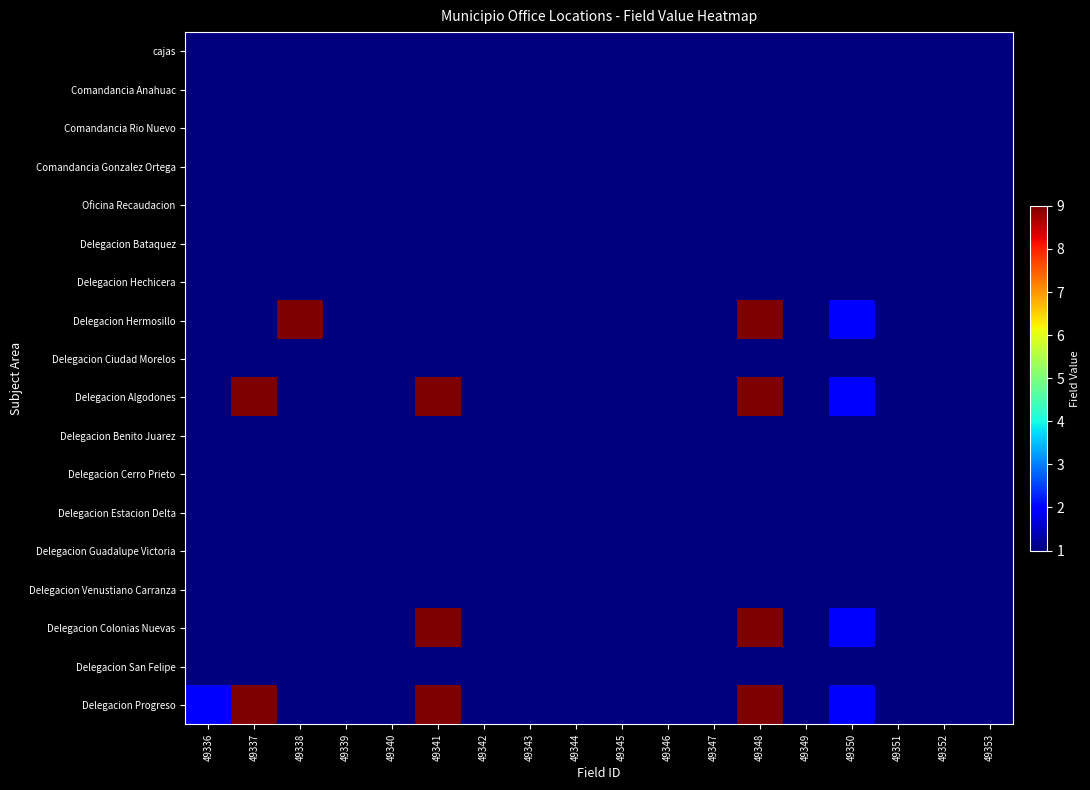

At which category does the chart reach its peak across all series?

49338